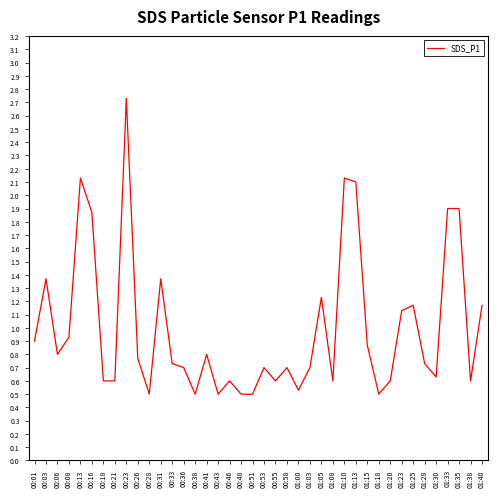

What is the difference between the maximum and minimum values?

2.2